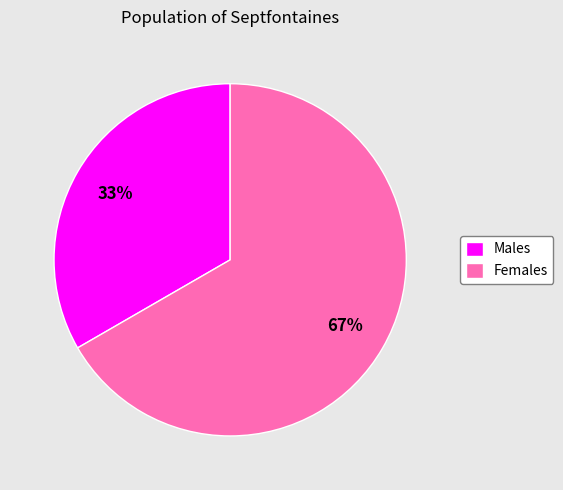

To the nearest percent, what is the average slice percentage?

50%